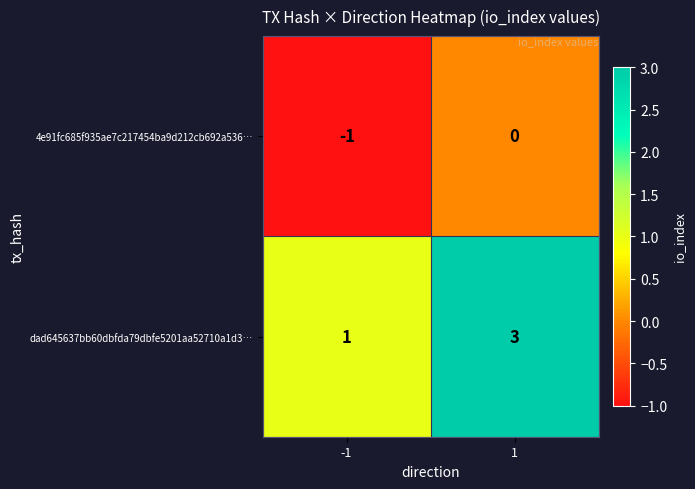

What is the maximum value for dad645637bb60dbfda79dbfe5201aa52710a1d3…?

3